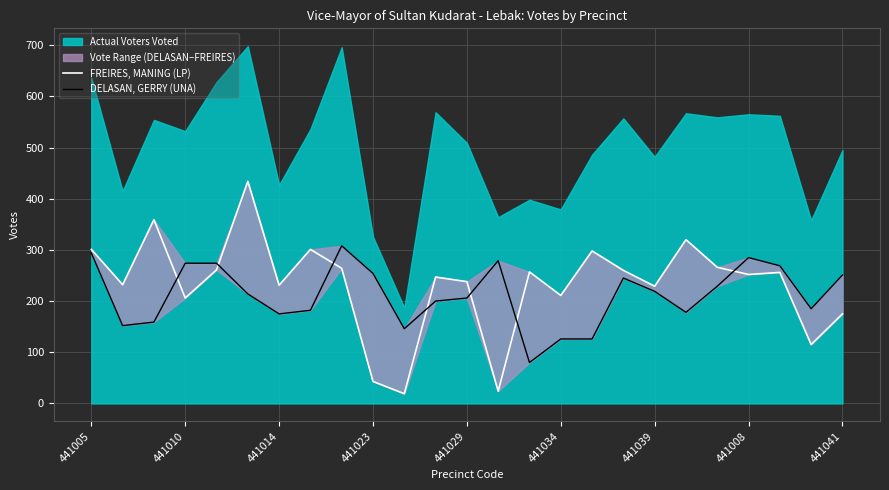

What is the average value of the FREIRES, MANING (LP) series?

232